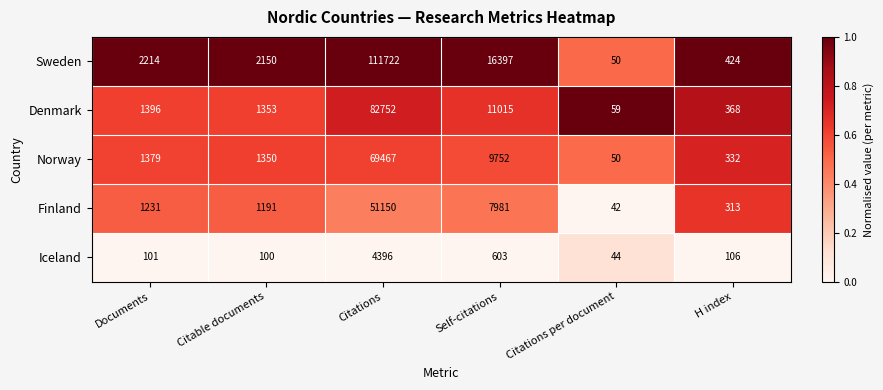

True or false: Norway has a value of 752 at Citable documents.

False